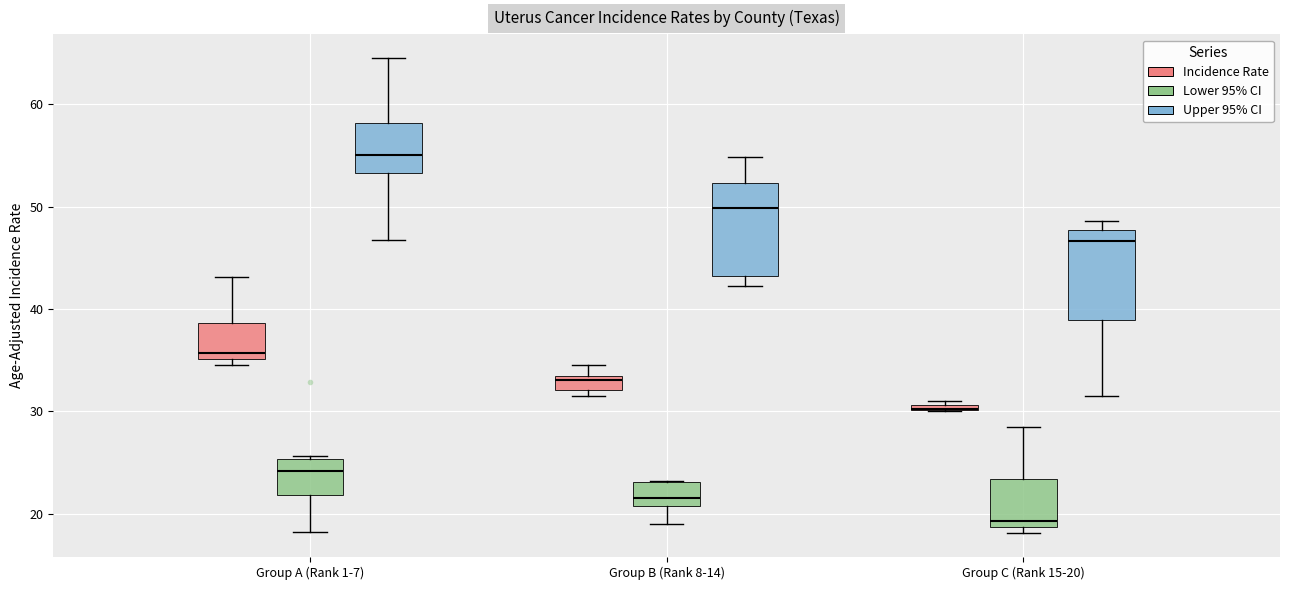

Where is the upper edge of the box for Group A (Rank 1-7) (Upper 95% CI) on the y-axis? The values are not printed on the chart, so give them approximately, as read against the axis.

58